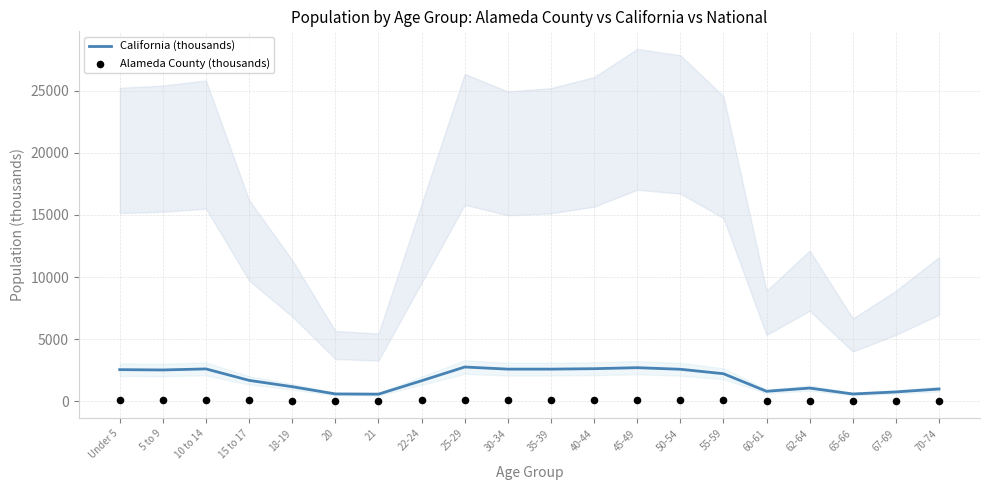

What are all the series names shown in the legend?

California (thousands), Alameda County (thousands)